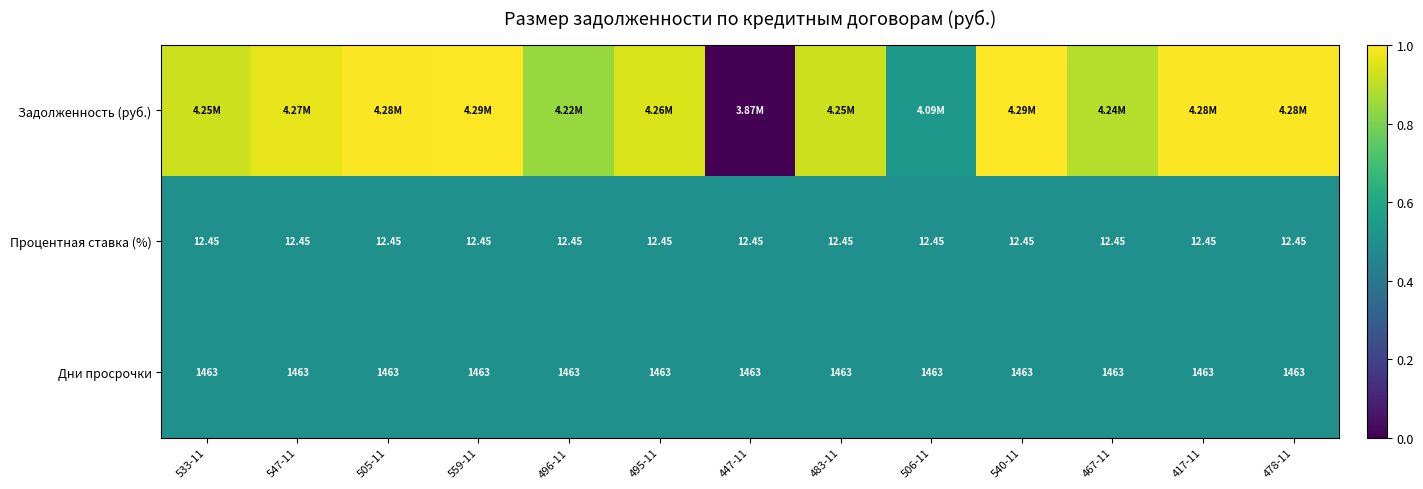

Rank the series by their maximum value, from lowest to highest.

Процентная ставка (%), Дни просрочки, Задолженность (руб.)